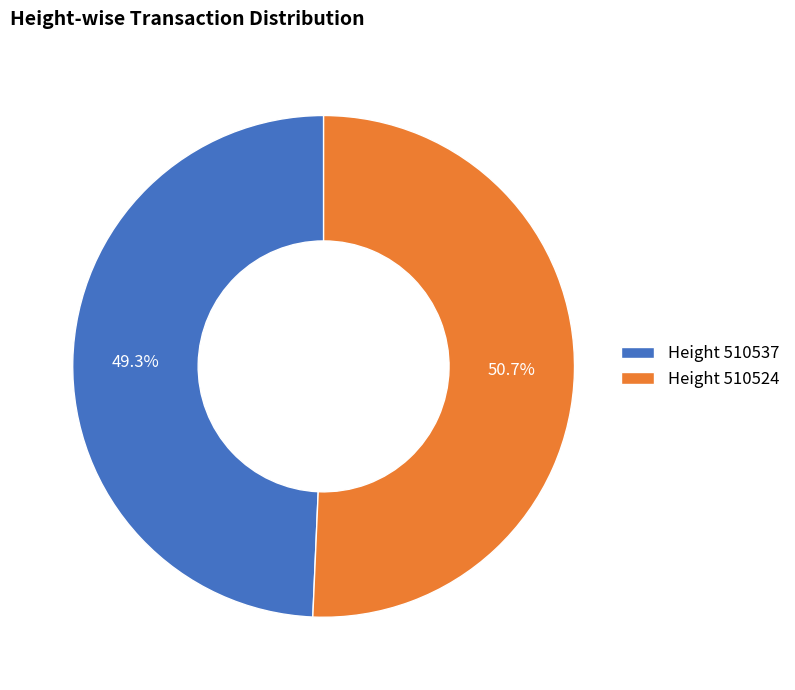

Does Height 510537 account for over 50% of the chart?

No